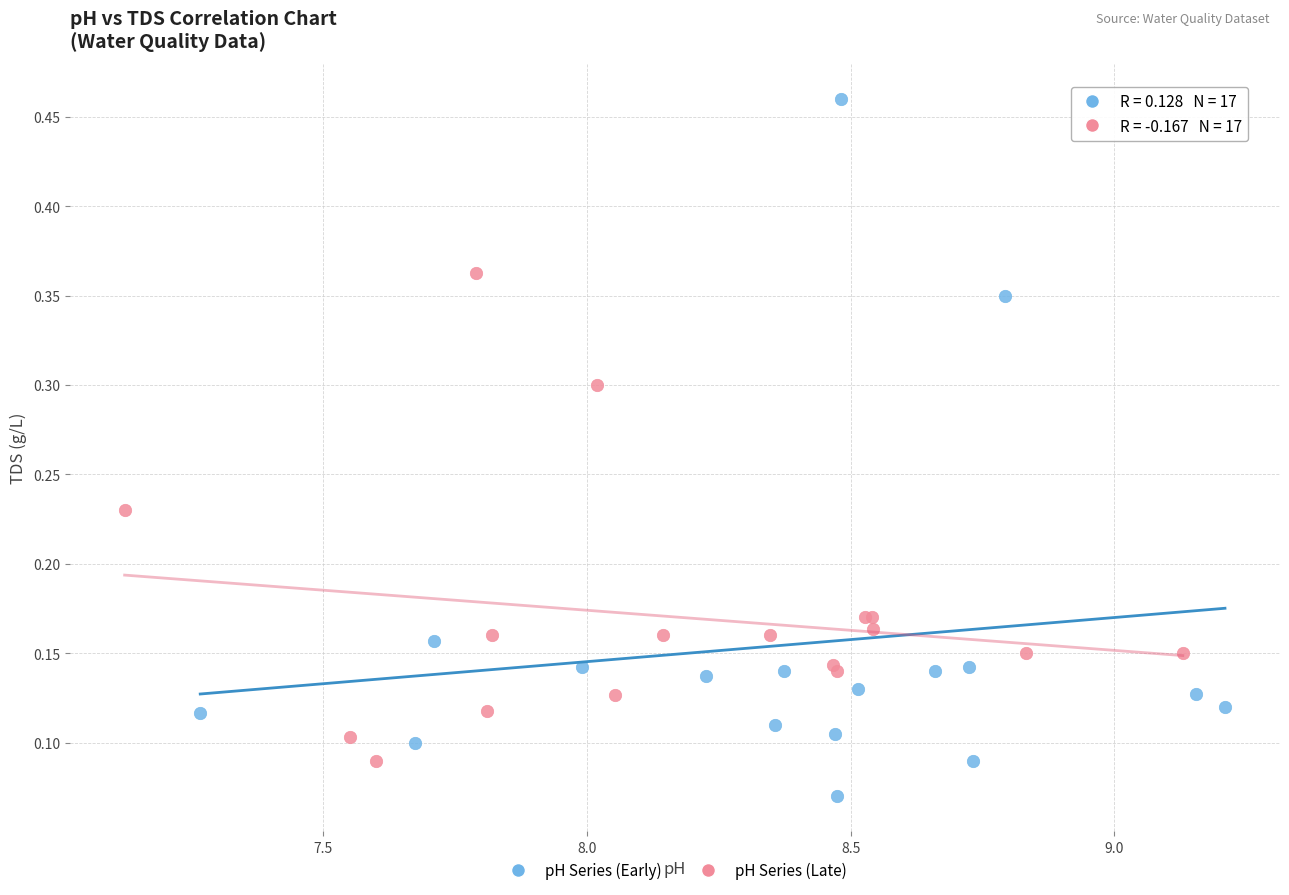

Which series contains the lowest Y value?

pH Series (Early)